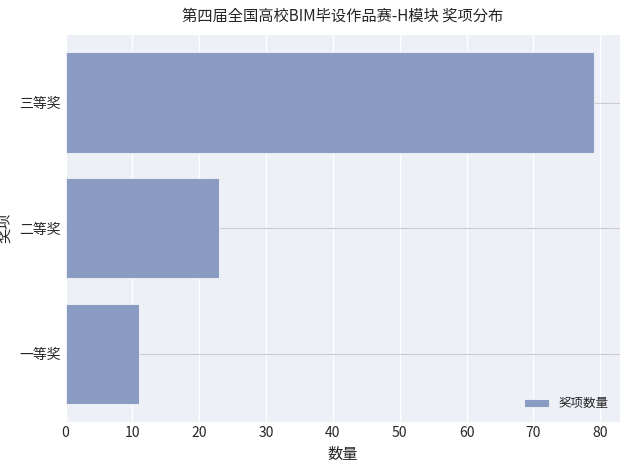

What is the difference between the second highest and minimum values?

12